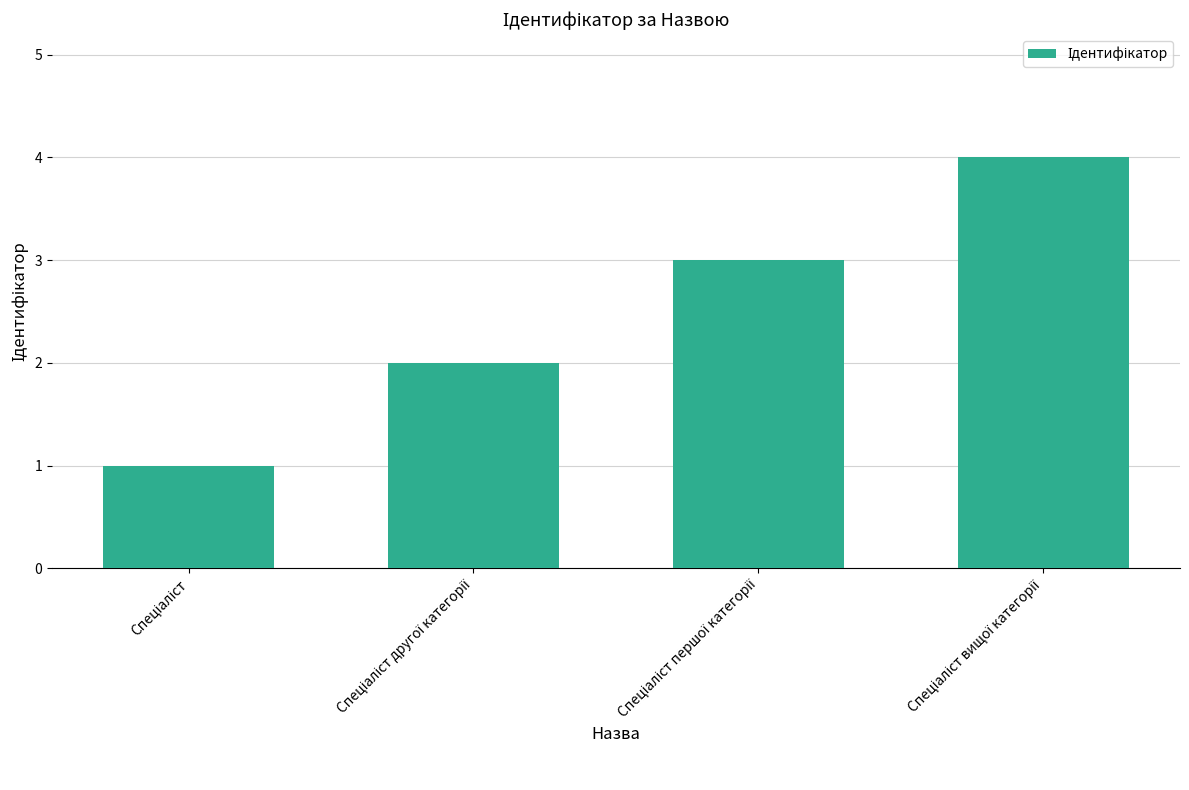

How many distinct data groups are displayed?

1